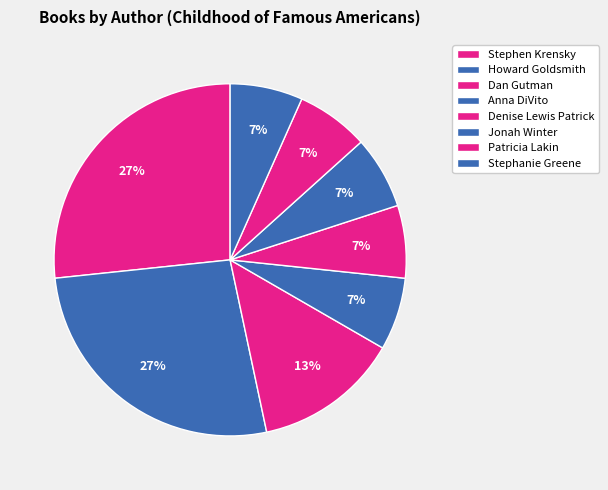

How many slices are in this pie chart?

8